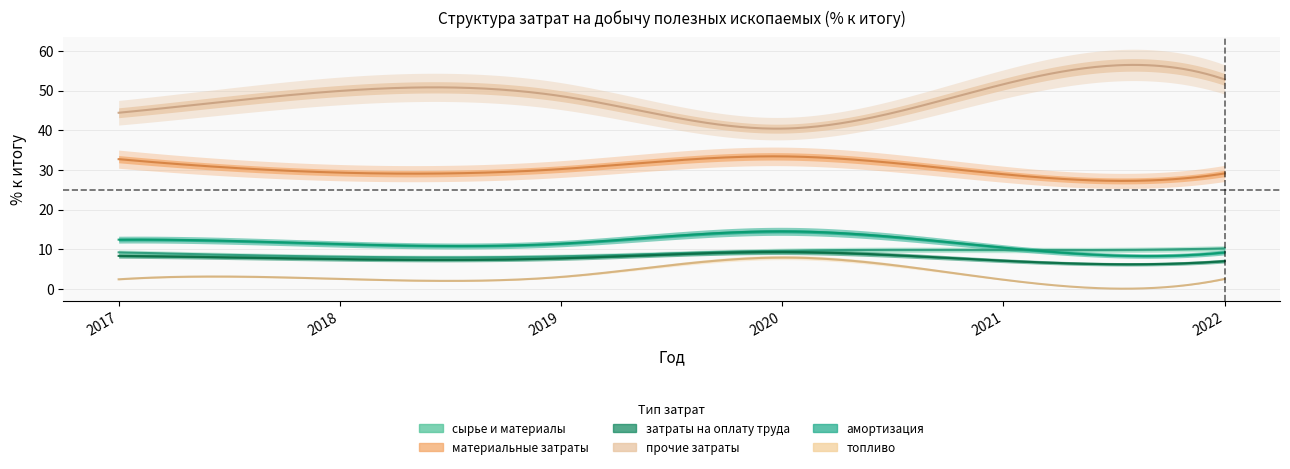

The затраты на оплату труда series shows 7.5 at 2018. True or false?

True